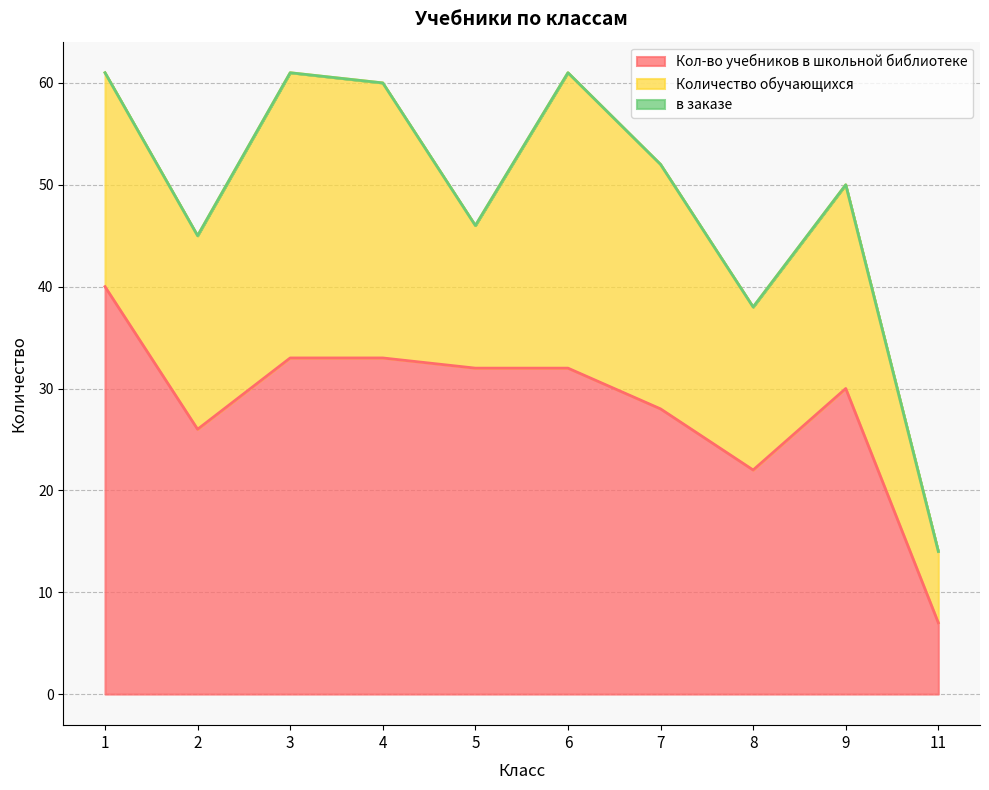

True or false: Кол-во учебников в школьной библиотеке and в заказе intersect in this chart.

False